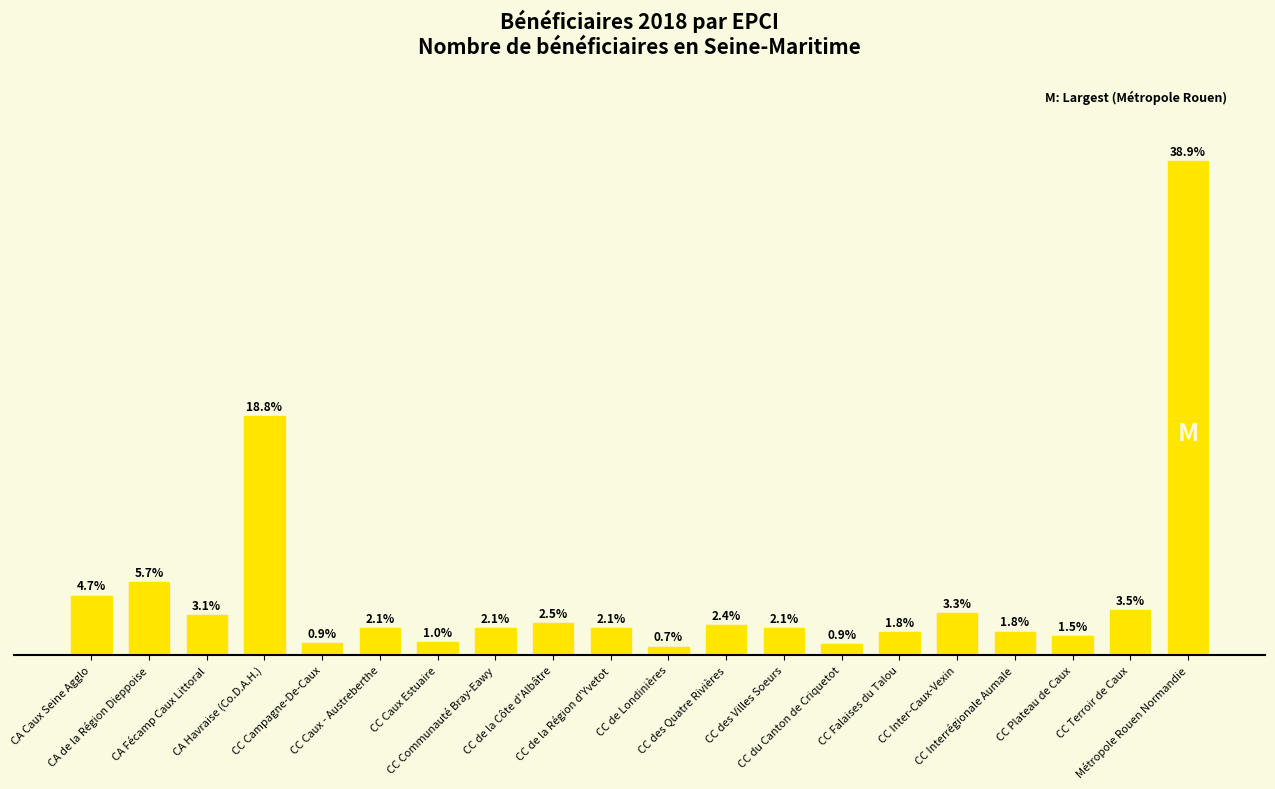

Are the bars horizontal?

No